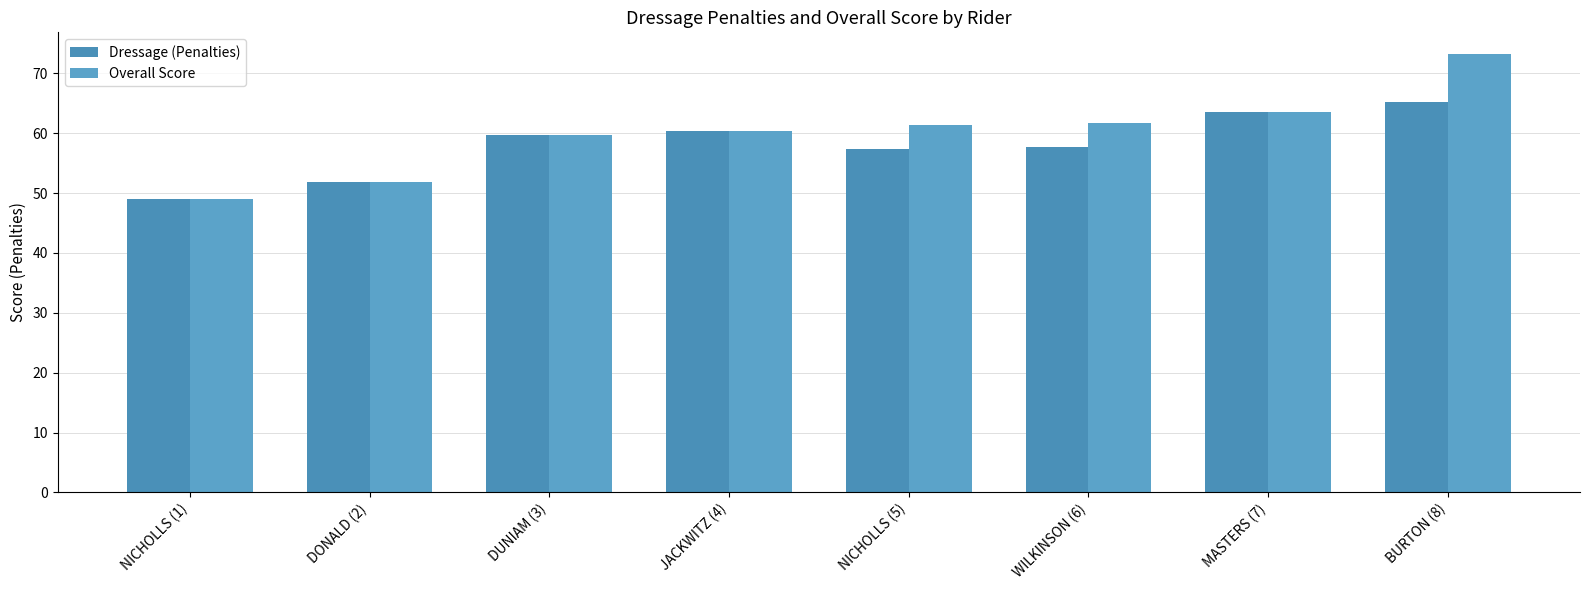

Which series has the widest spread of values?

Overall Score